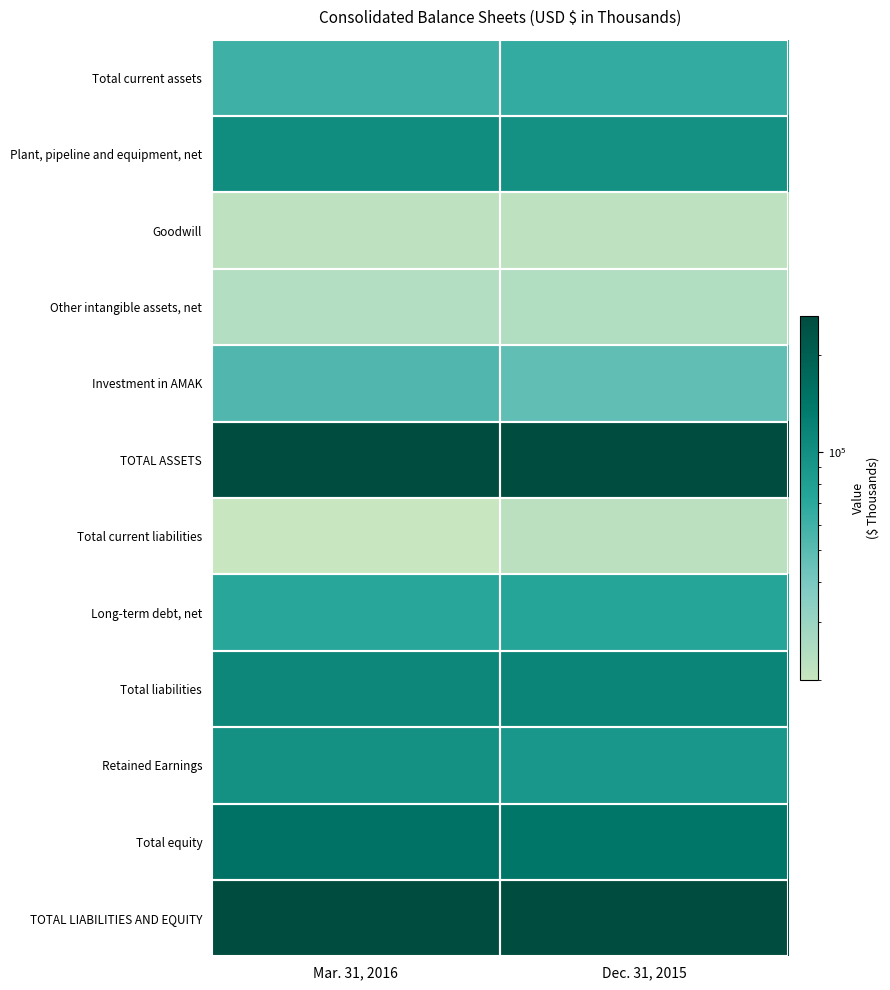

What is the total value across all series at Mar. 31, 2016?

1237527